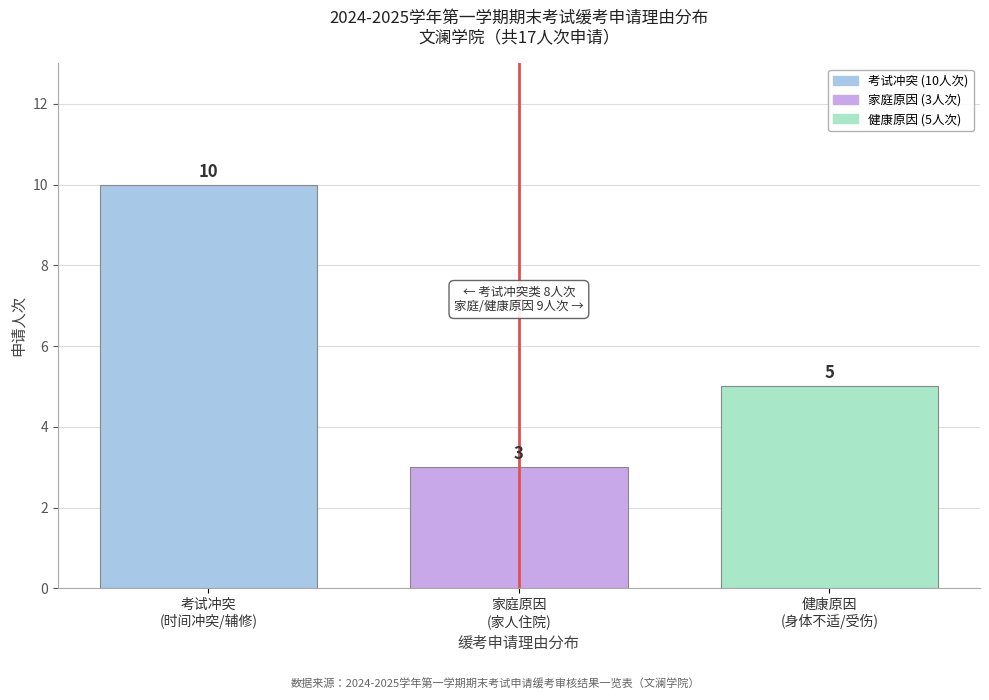

Reading left to right, what are all the values shown in this chart?

10	3	5